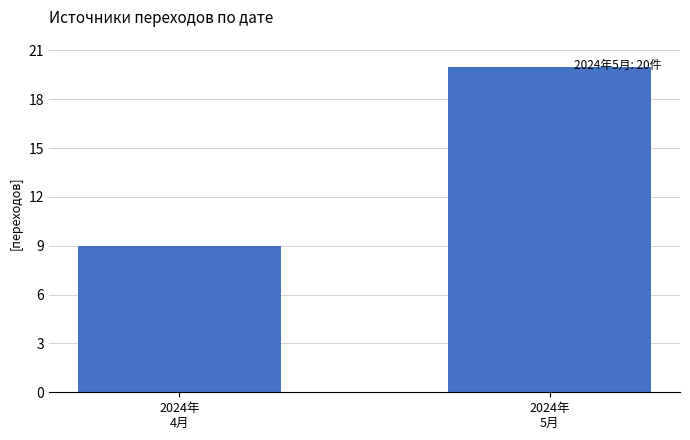

What is the label of the 1st bar from the left?

2024年
4月